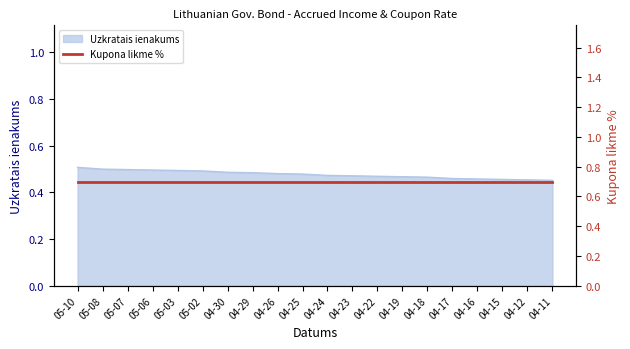

The Uzkratais ienakums series shows 0.8 at 05-08. True or false?

False